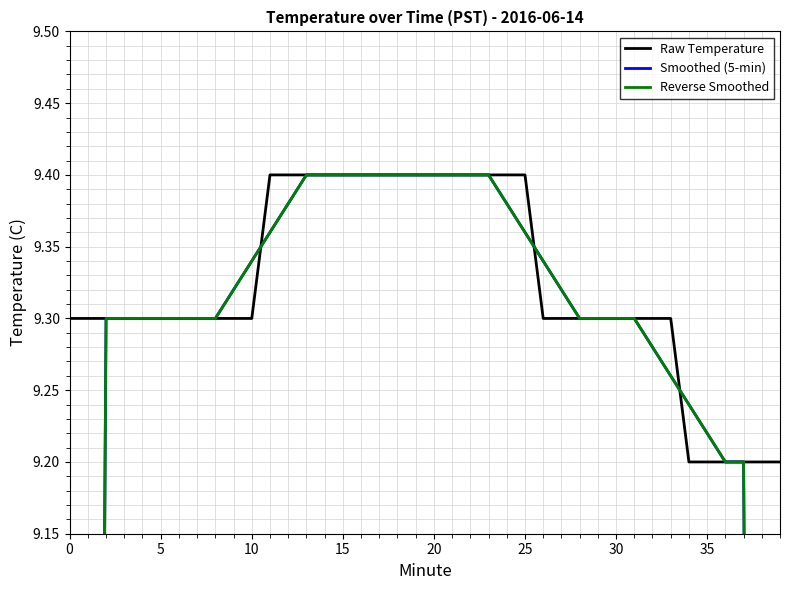

Count the number of categories in the chart.

40